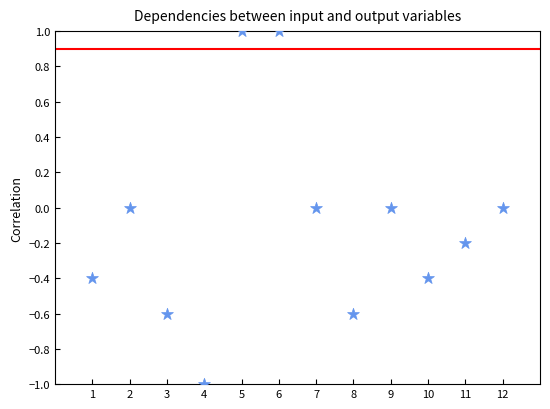

What is the range of Y values (max minus min)?

2.0